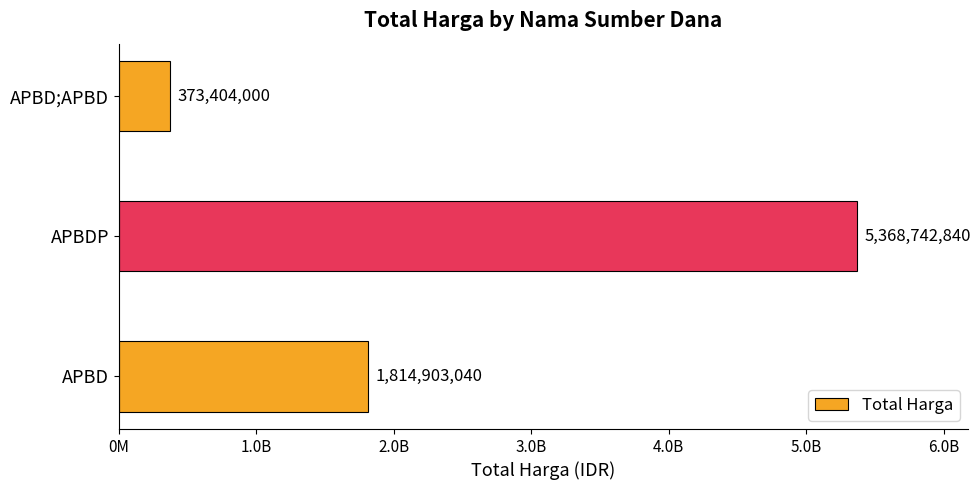

Are the bars horizontal?

Yes